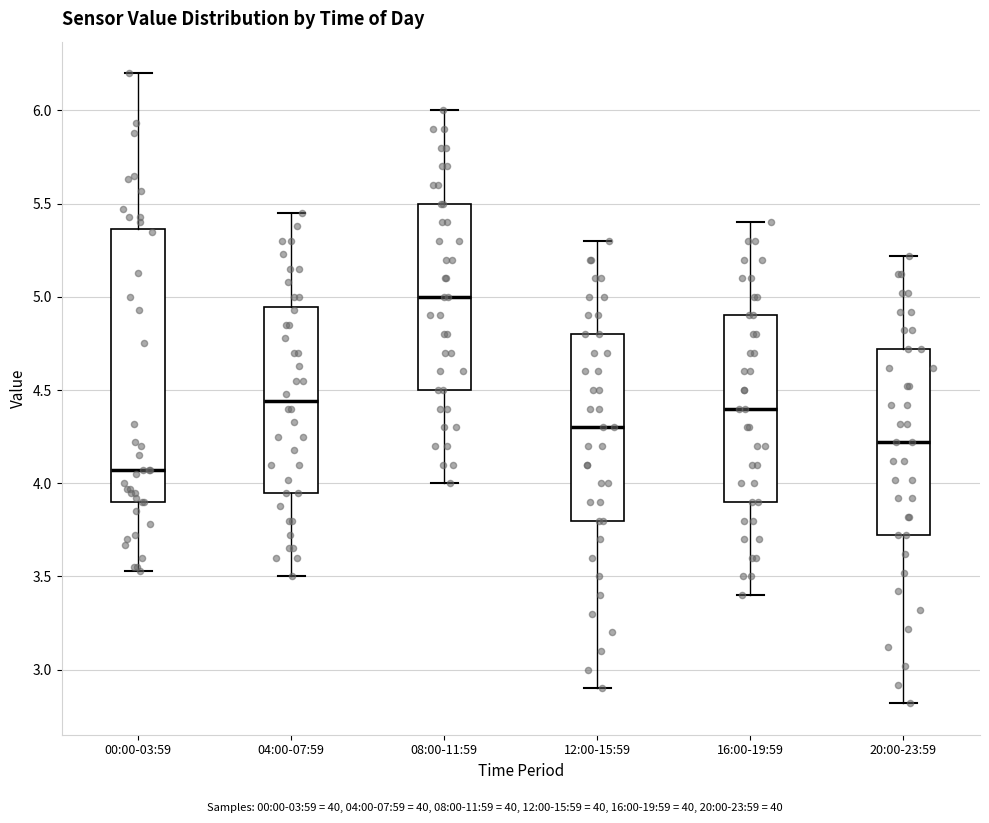

Which box is the tallest, from its lower edge to its upper edge?

00:00-03:59